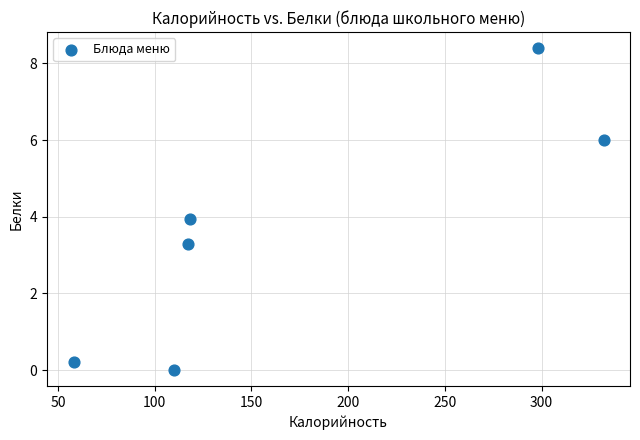

What is the average X value?

172.3